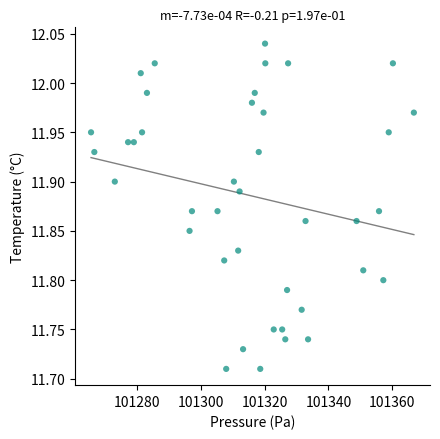

What is the range of X values (max minus min)?

101.1